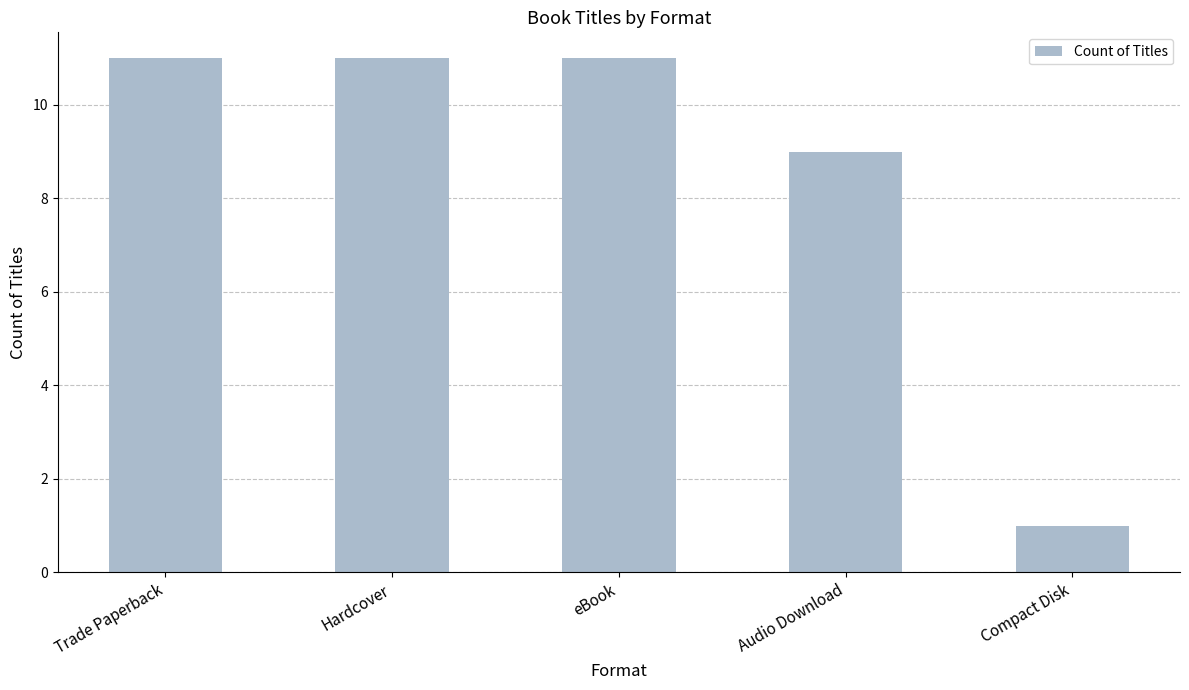

What is the value of the 1st bar from the left?

11